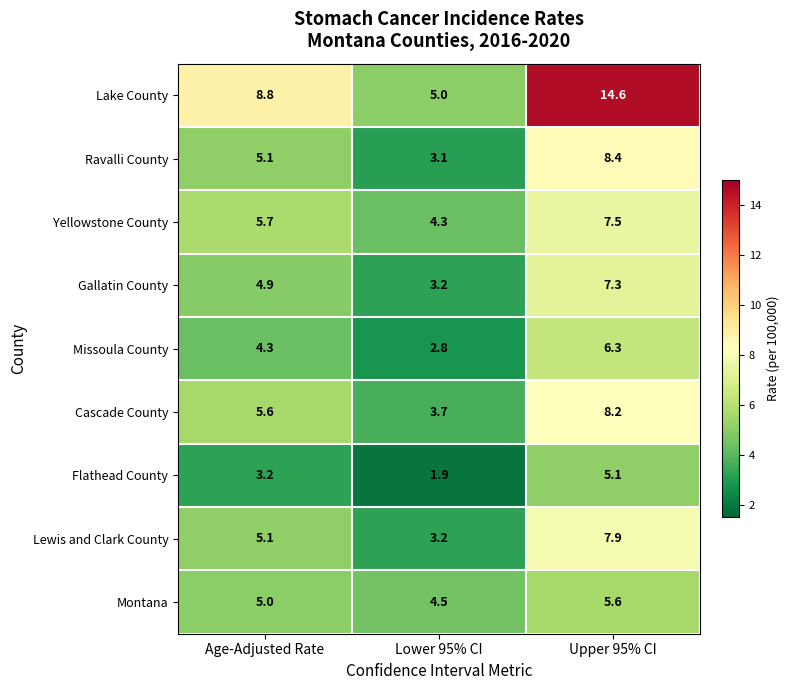

What is the spread (max minus min) of values at Age-Adjusted Rate?

5.6